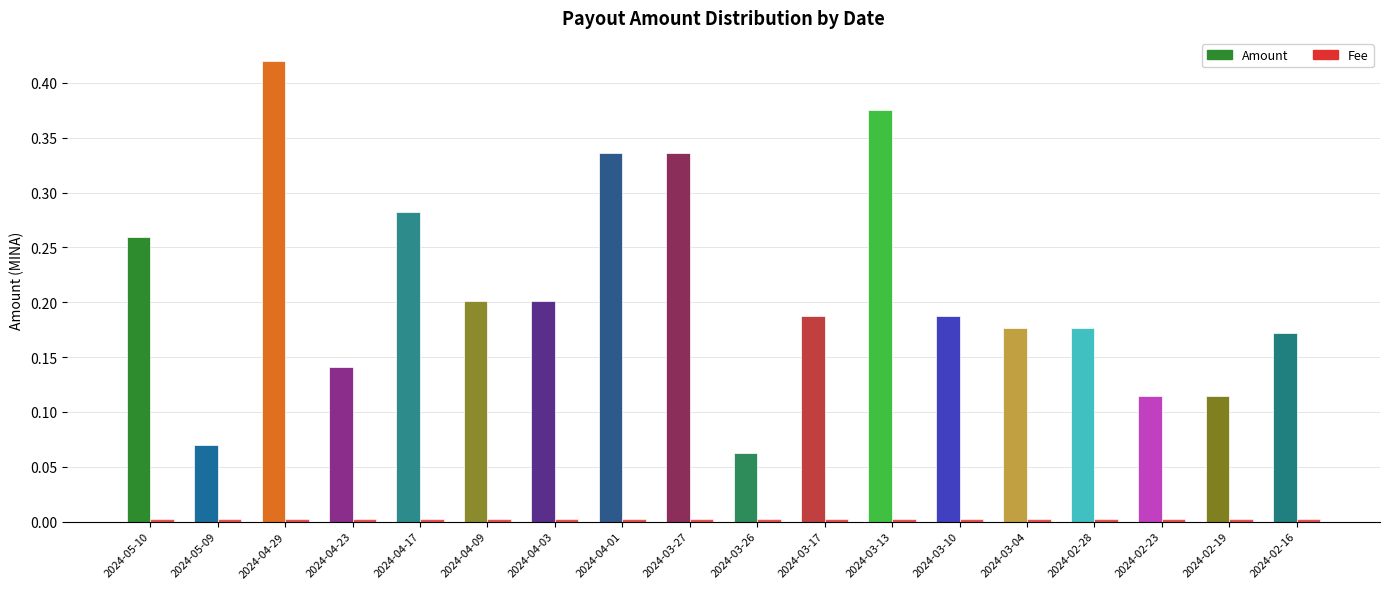

Which series has the largest total across all categories?

Amount